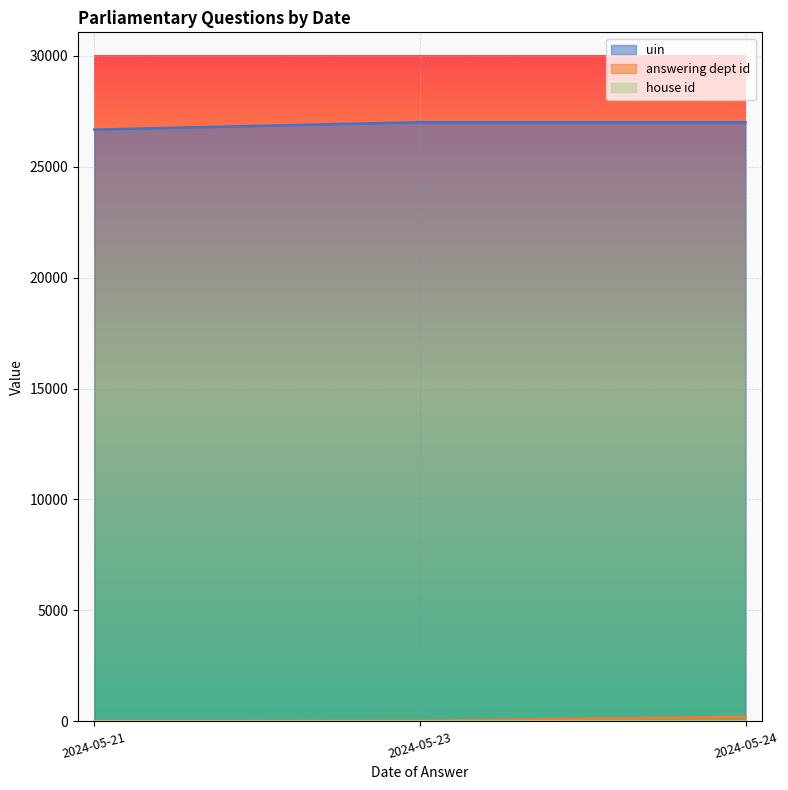

What is the greatest value displayed?

27000